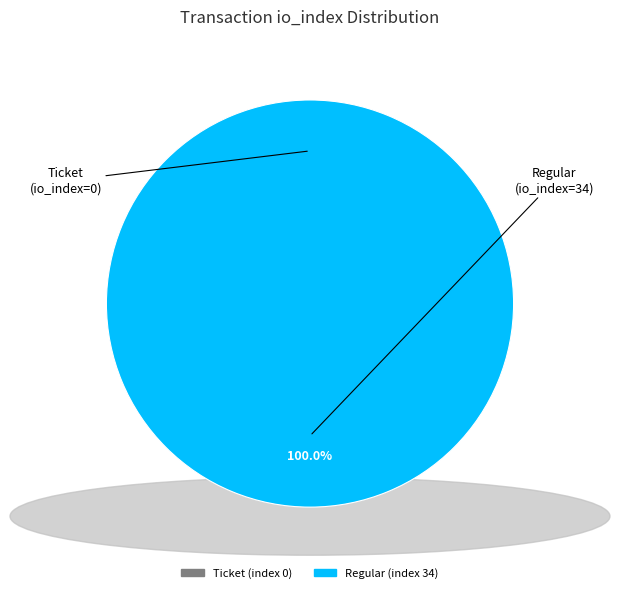

What is the smallest slice in the pie chart?

Ticket (index 0)